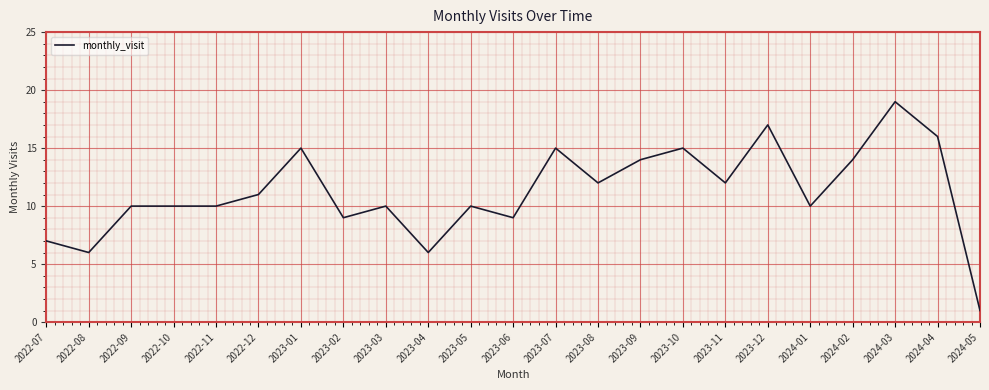

Reading right to left, transcribe all the data shown in this chart.

2024-05=1	2024-04=16	2024-03=19	2024-02=14	2024-01=10	2023-12=17	2023-11=12	2023-10=15	2023-09=14	2023-08=12	2023-07=15	2023-06=9	2023-05=10	2023-04=6	2023-03=10	2023-02=9	2023-01=15	2022-12=11	2022-11=10	2022-10=10	2022-09=10	2022-08=6	2022-07=7